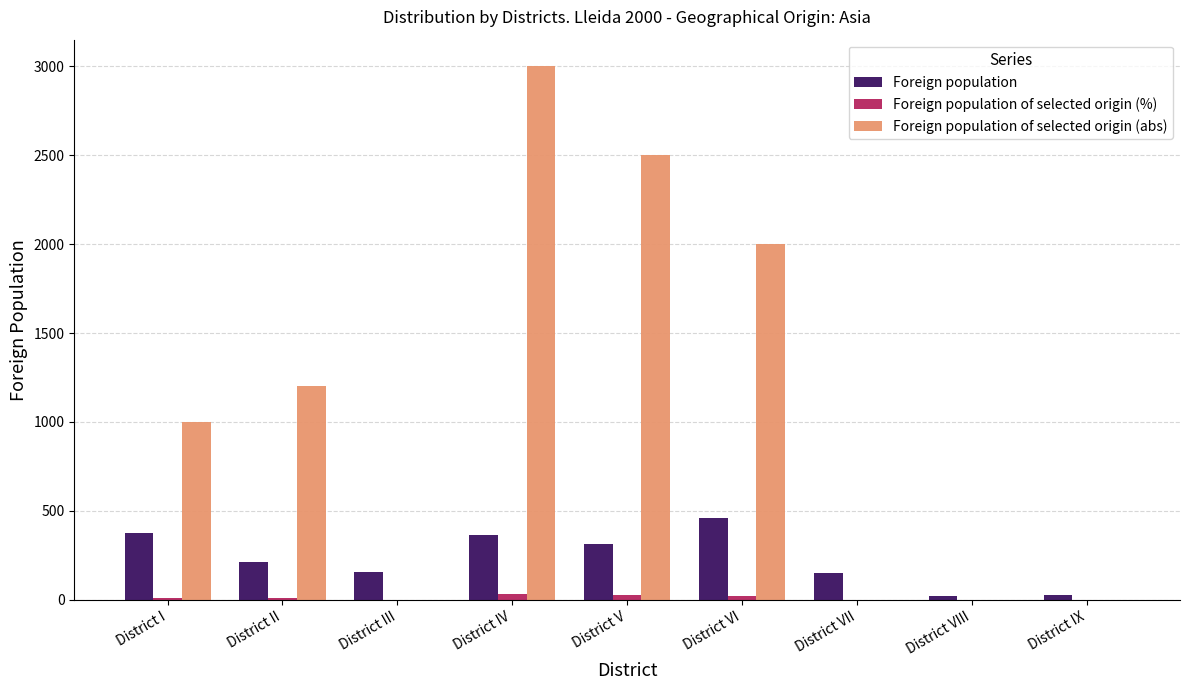

Are the bars horizontal?

No